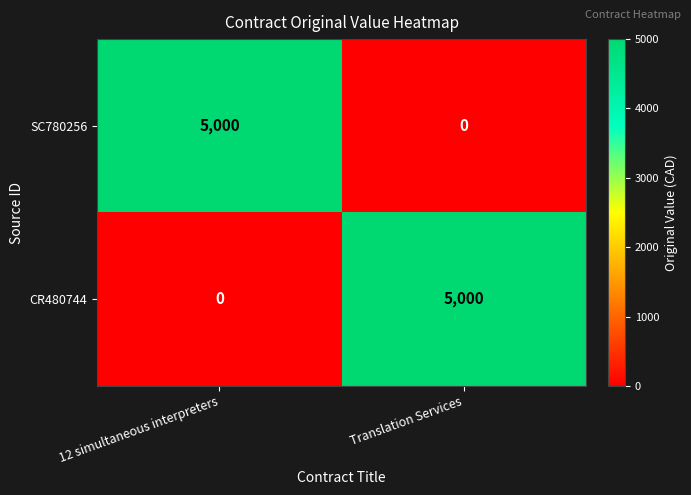

What is the difference between the highest and lowest values at 12 simultaneous interpreters?

5000